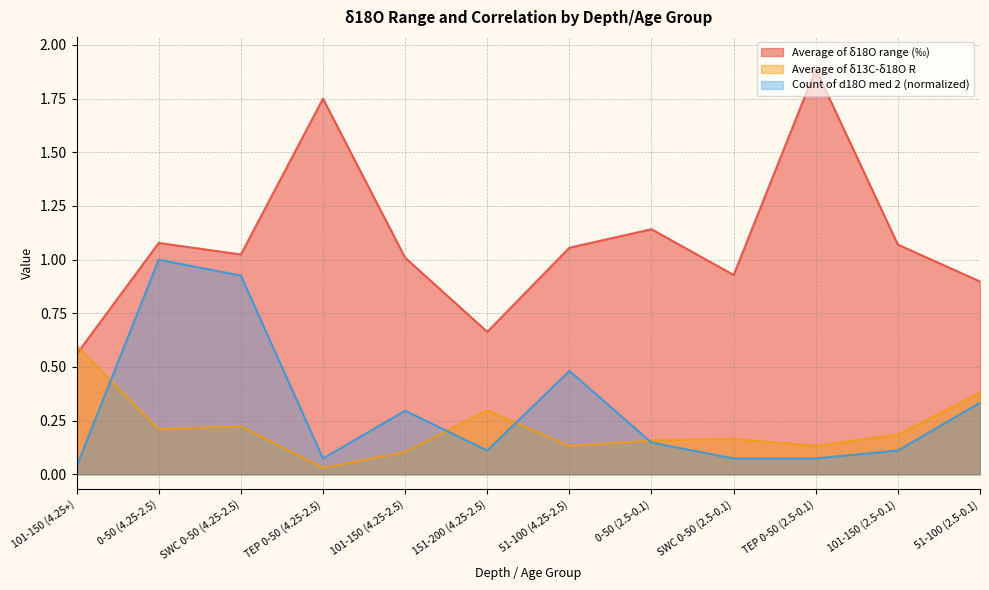

What position from the left is 0-50 (2.5-0.1)?

8